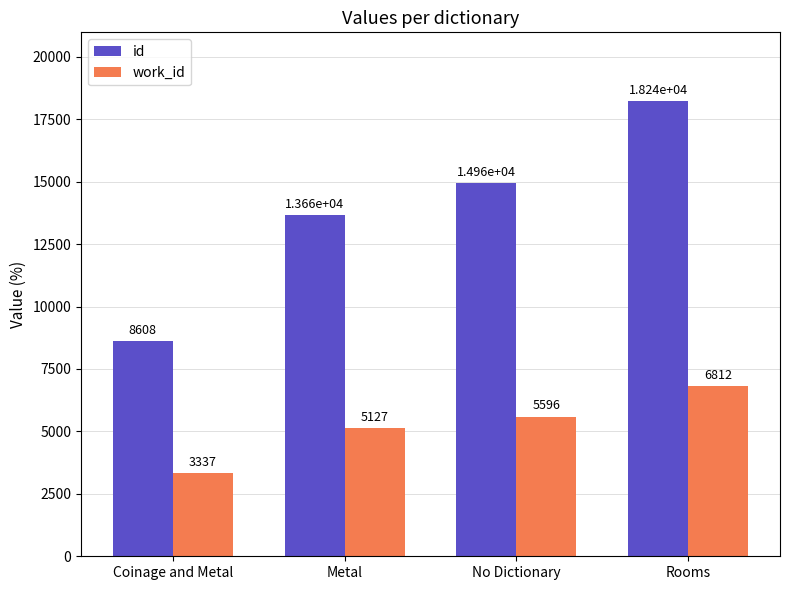

What value does the id series have at Rooms?

18243.0